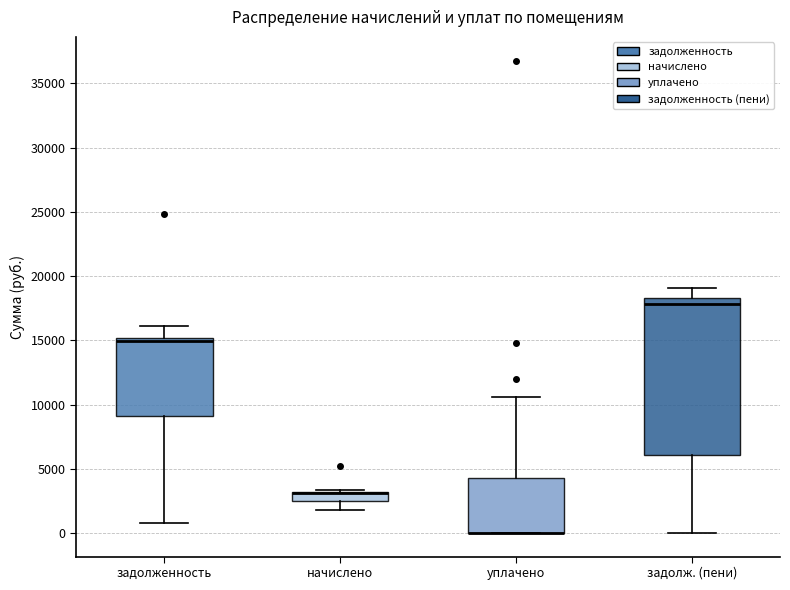

Which box is the tallest, from its lower edge to its upper edge?

задолж. (пени)